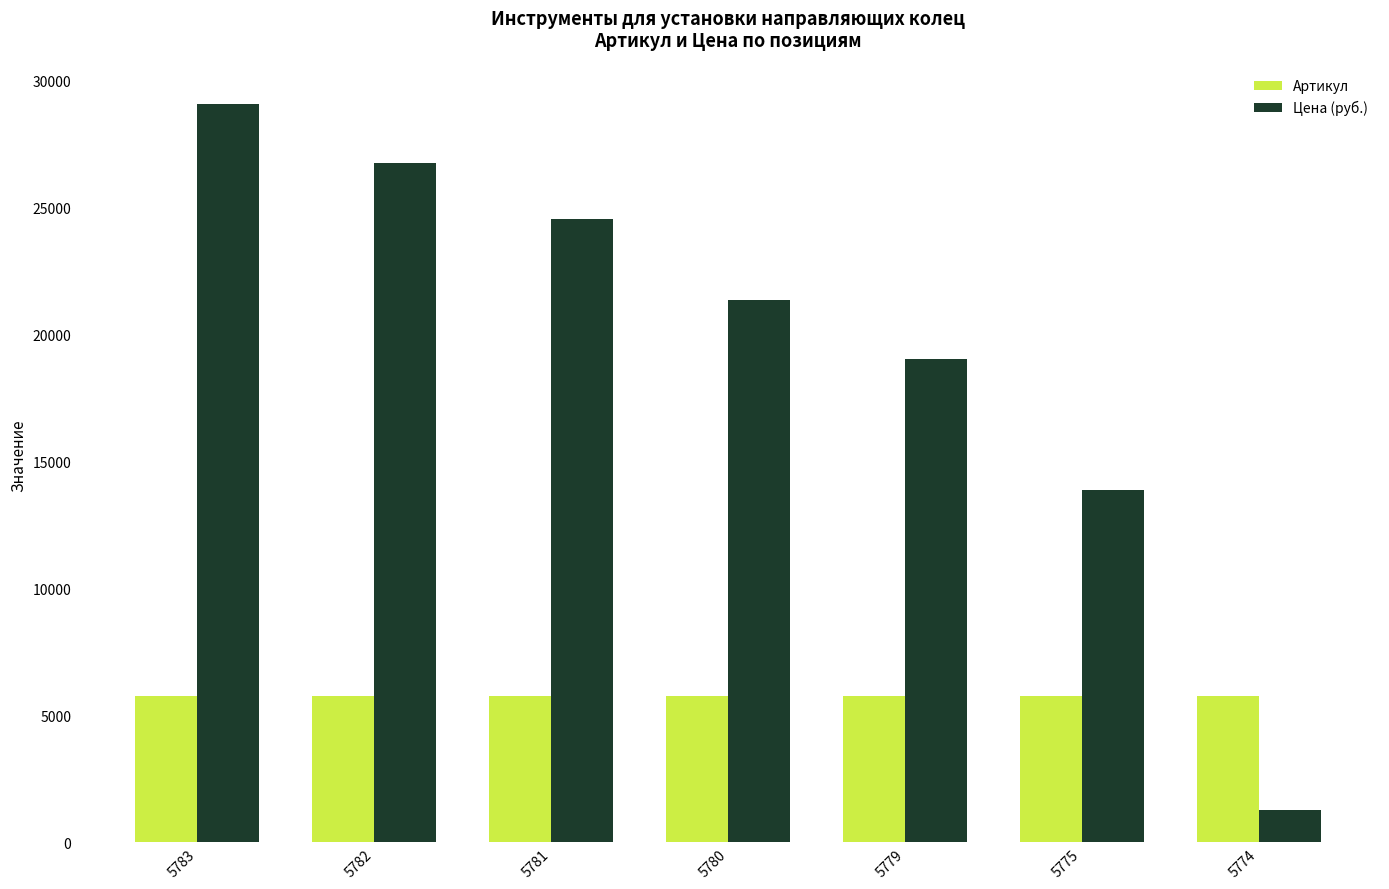

Which series has the widest spread of values?

Цена (руб.)